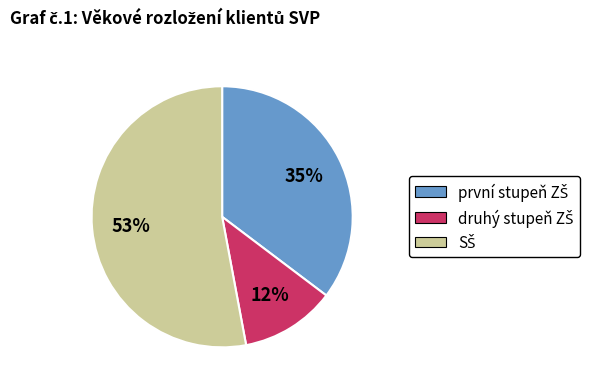

To the nearest percent, what is the difference between the largest and smallest slice percentages?

41%